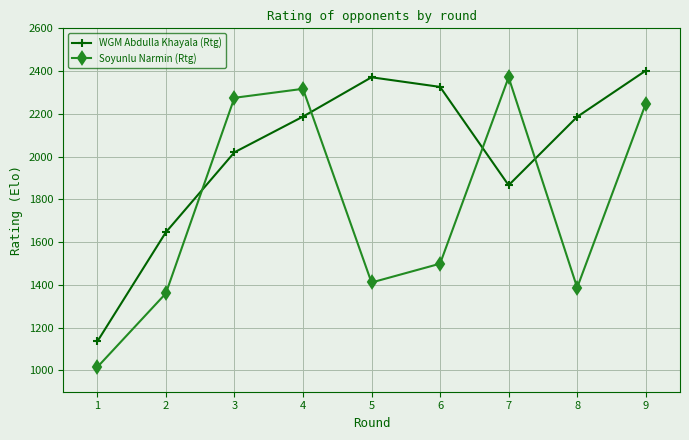

What is the spread (max minus min) of values at 9?

155